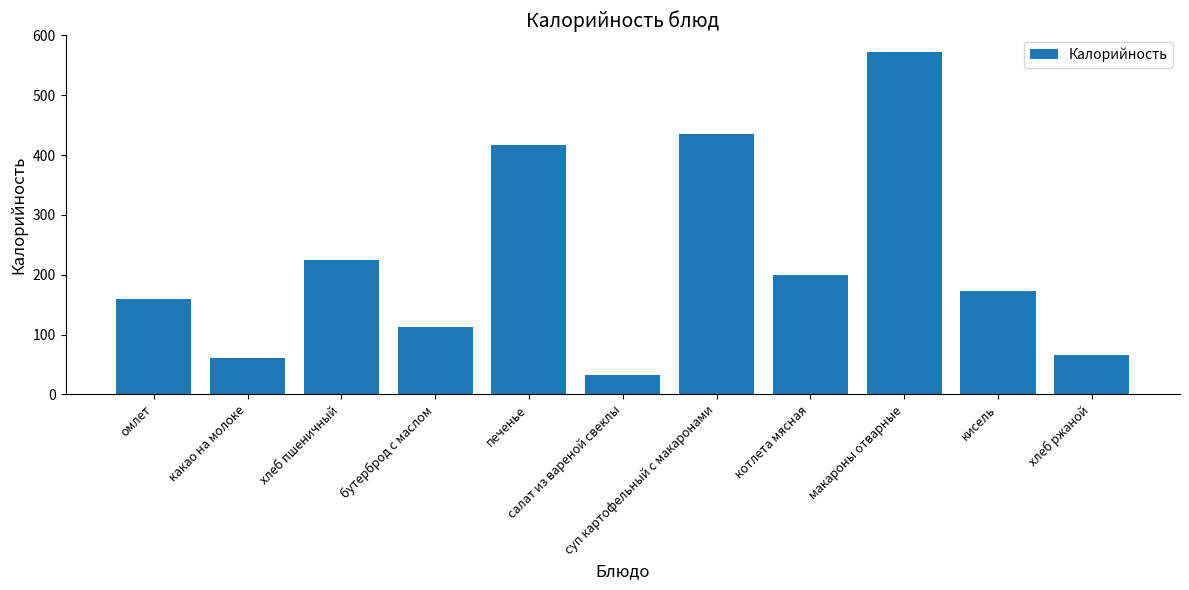

Which label corresponds to the largest value in the chart?

макароны отварные